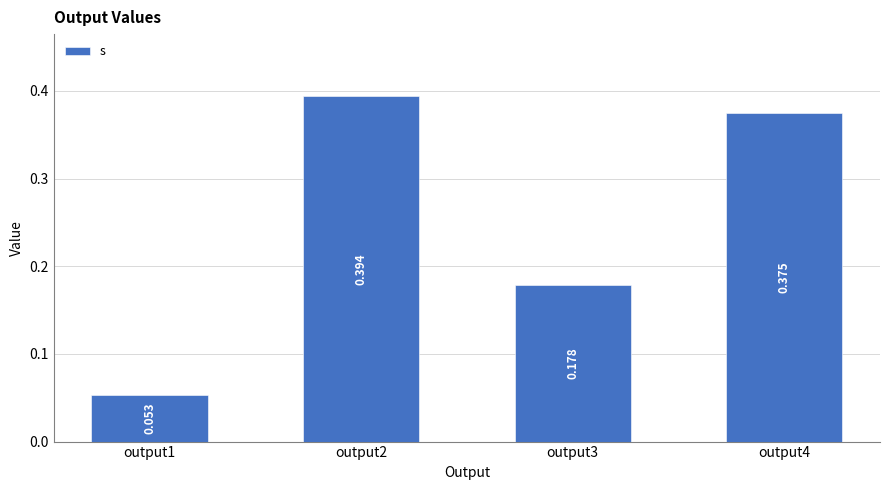

Does the chart contain any negative values?

No